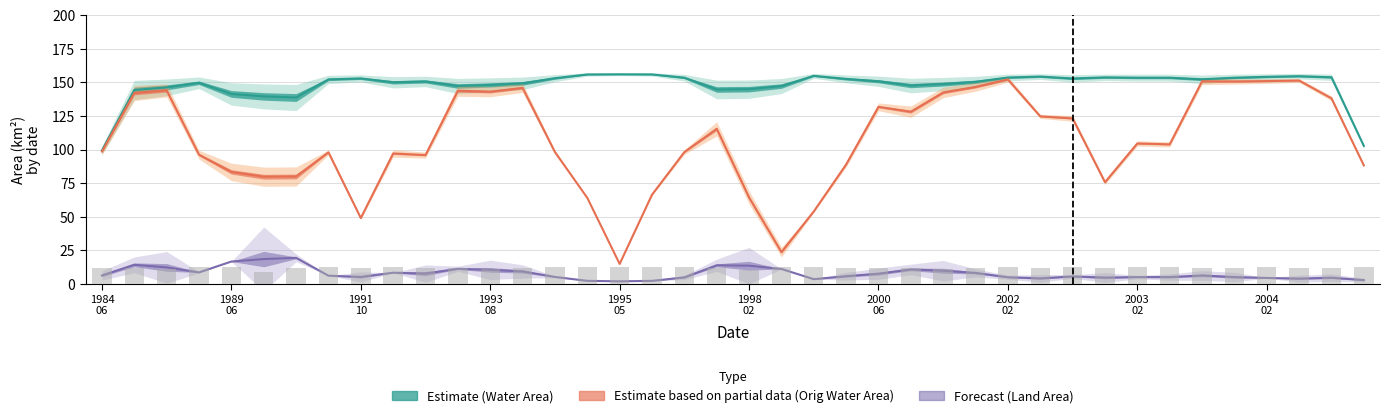

Is the value of Water Area (Estimate) at 1989
06 greater than the value of Orig Water Area (Partial) at 34?

No